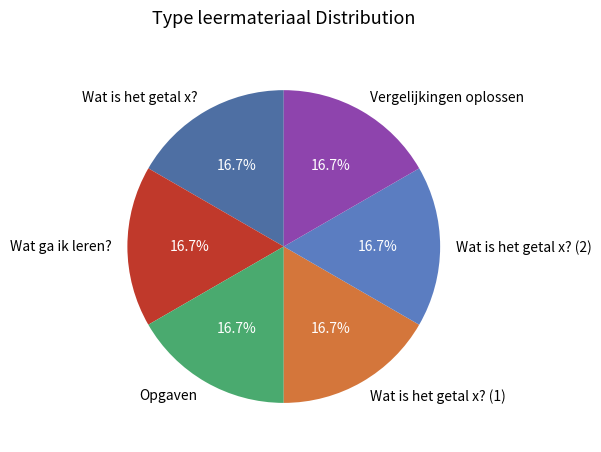

Approximately how many times larger is the value at Wat is het getal x? (2) compared to Wat is het getal x??

1.0